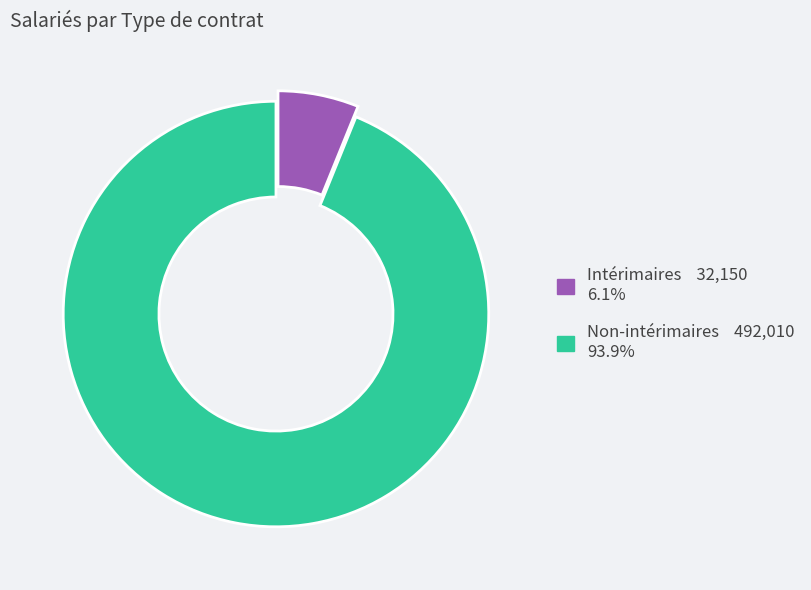

Which category has the biggest portion of the pie?

Non-intérimaires